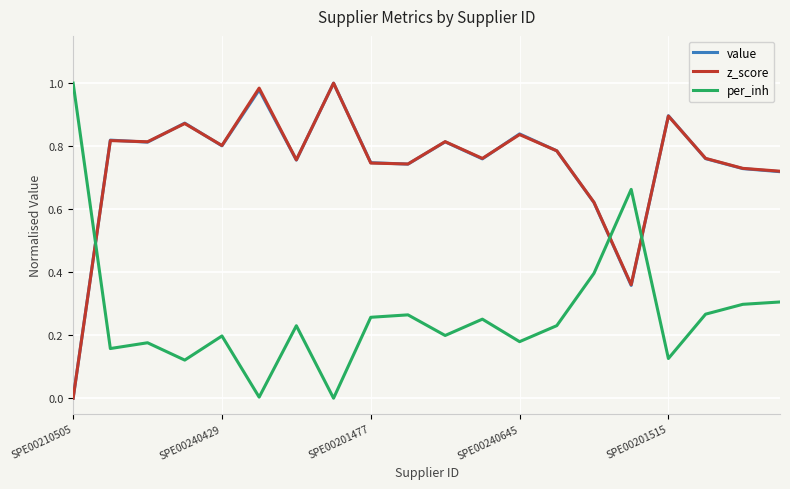

Which series ends up on top after the final intersection of value and per_inh?

value